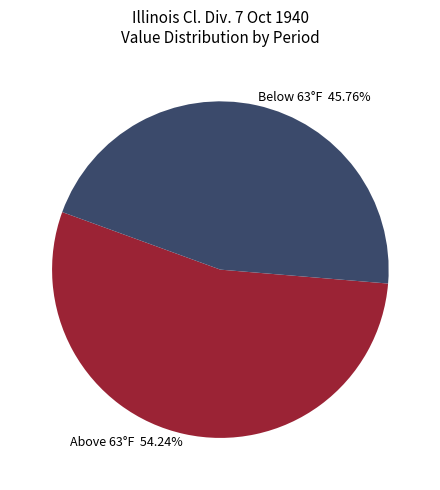

Rank the categories by value from lowest to highest.

Below 63°F 45.76%, Above 63°F 54.24%